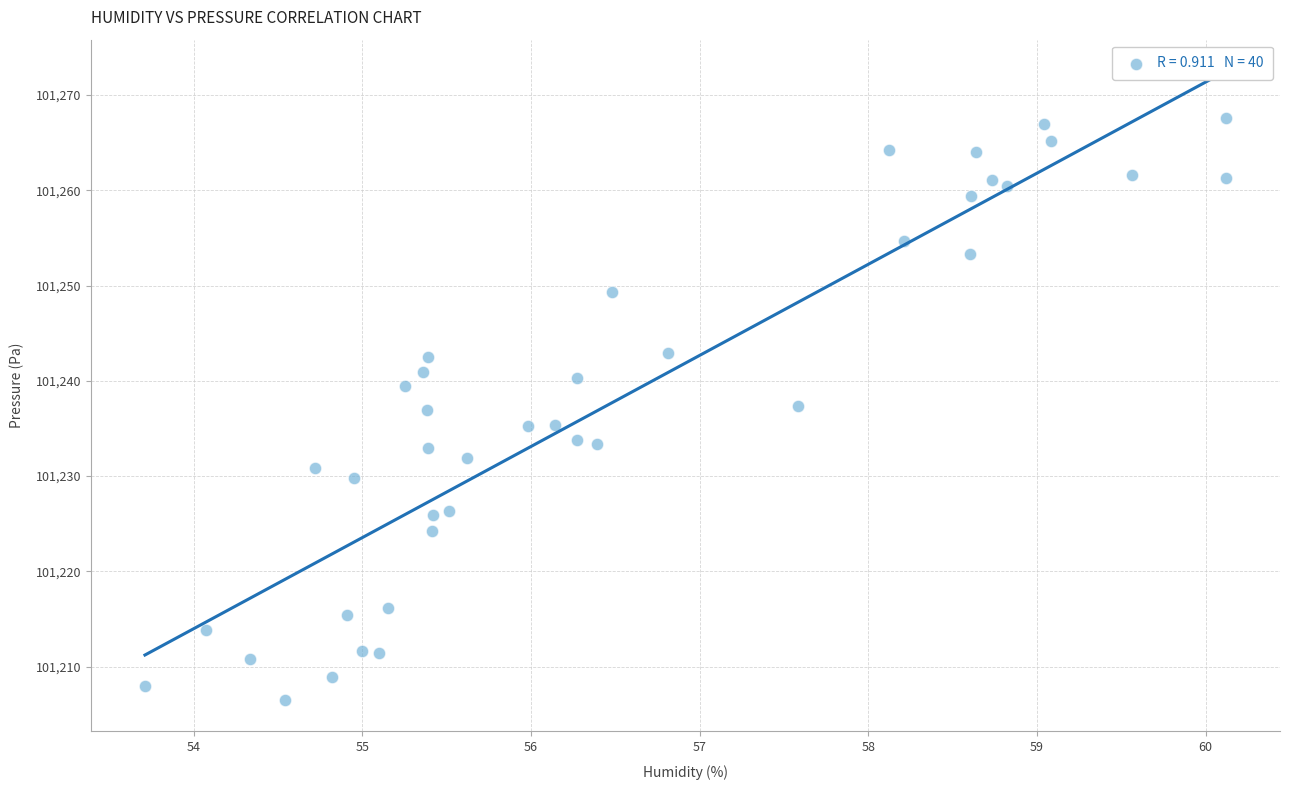

What is the range of X values (max minus min)?

6.4